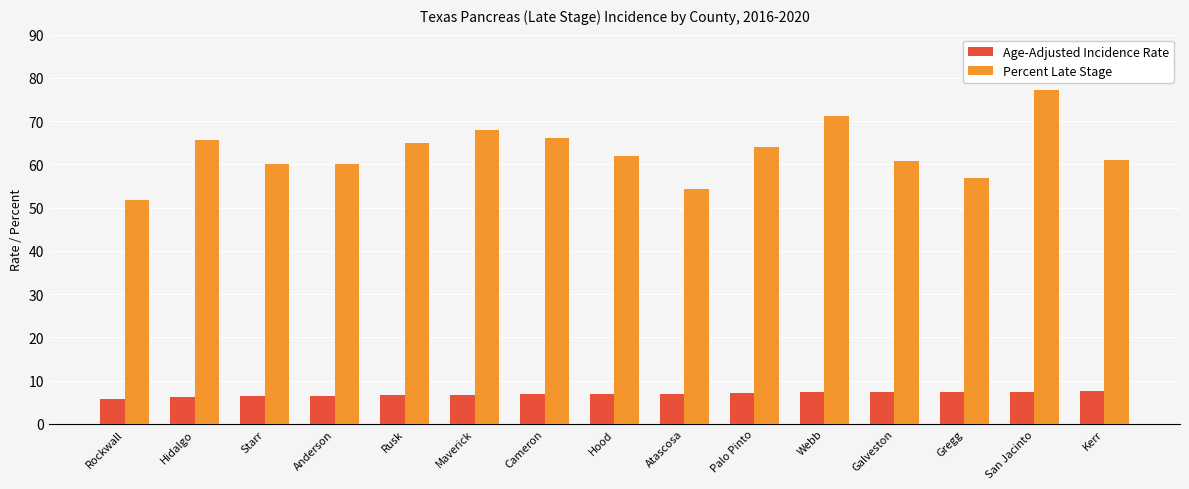

The Percent Late Stage series shows 107.5 at San Jacinto. True or false?

False